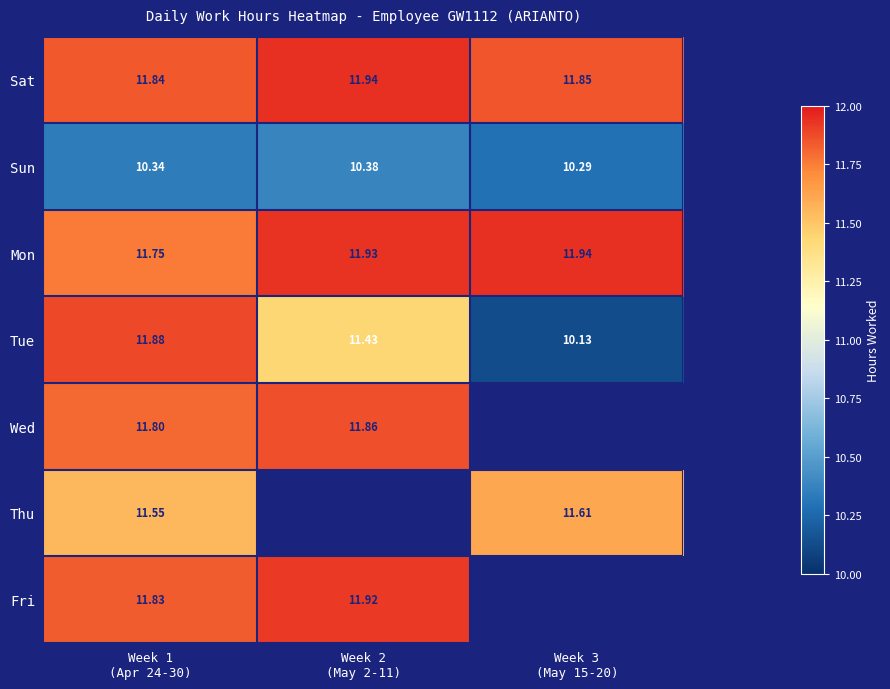

Is the value of Wed at Week 1 (Apr 24-30) greater than the value of Fri at Week 1 (Apr 24-30)?

No